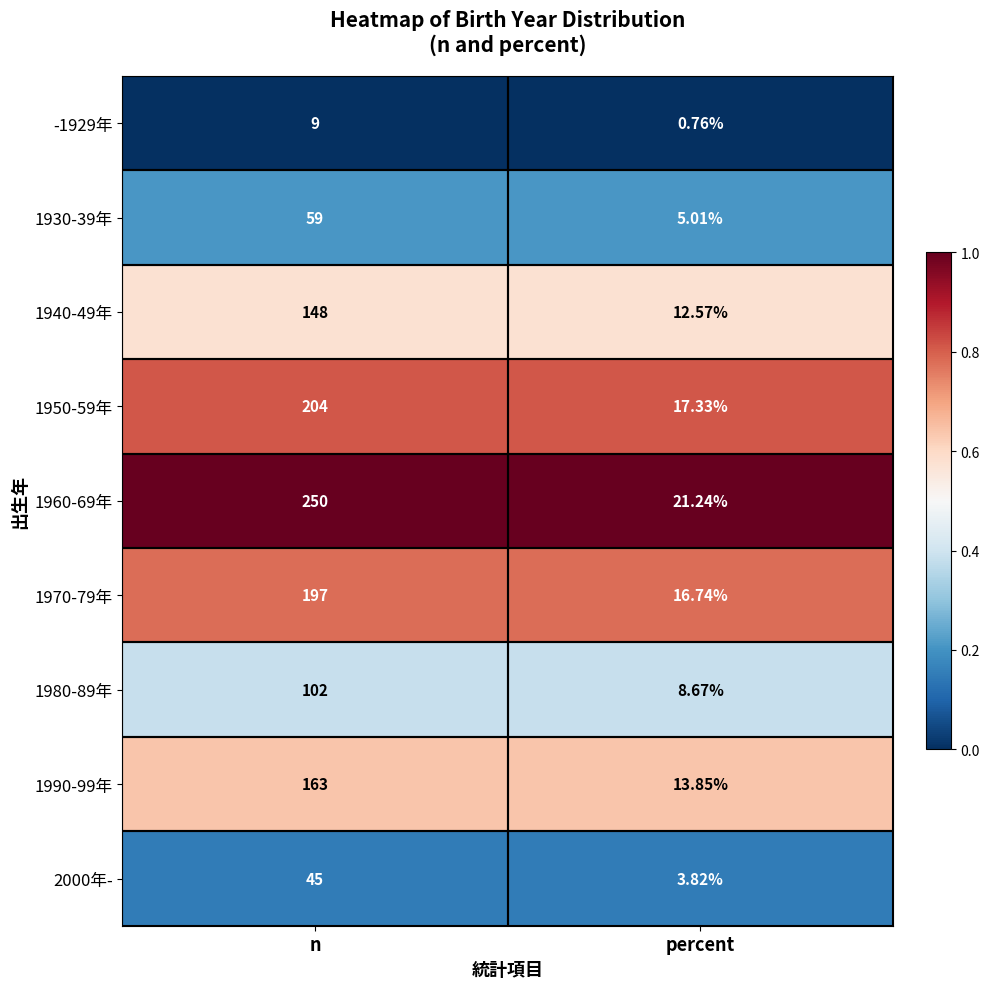

At which category is the sum across all series the highest?

n